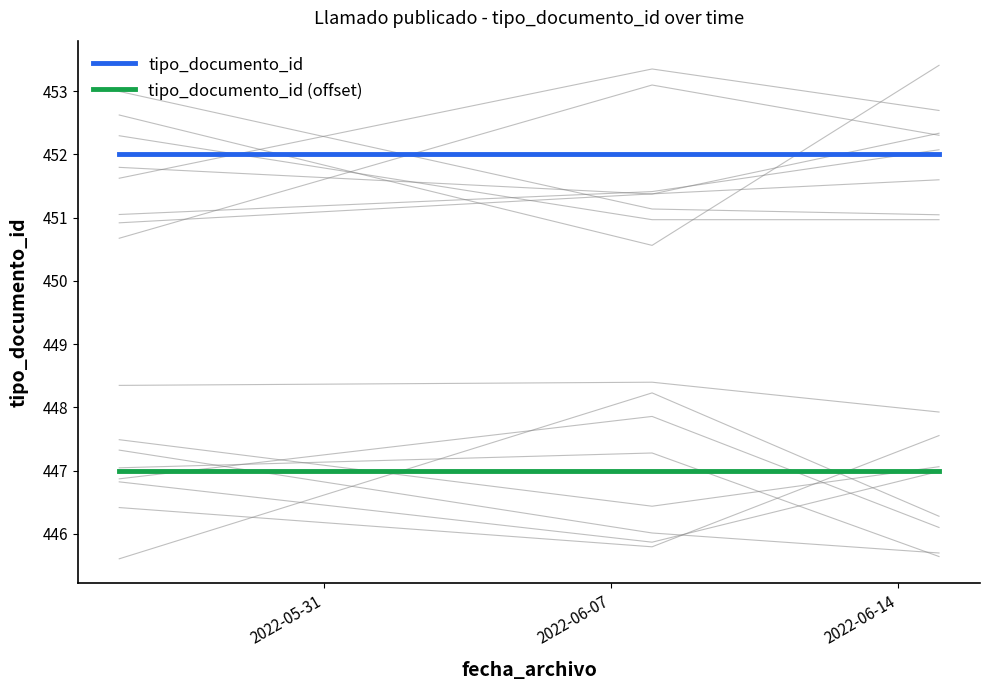

What is the maximum value for tipo_documento_id?

452